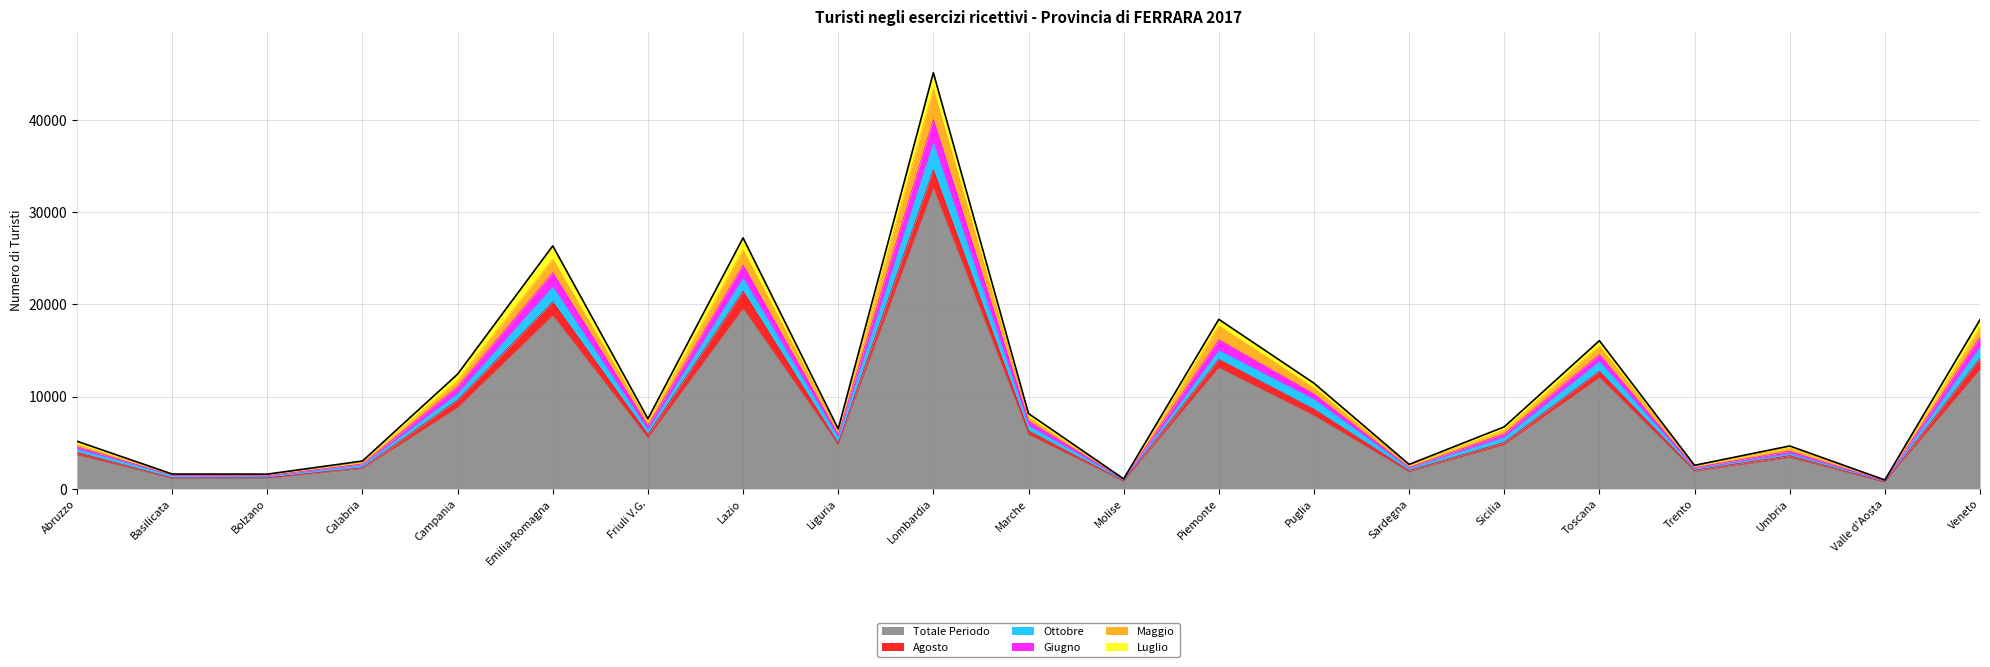

True or false: Totale Periodo and Maggio intersect in this chart.

False